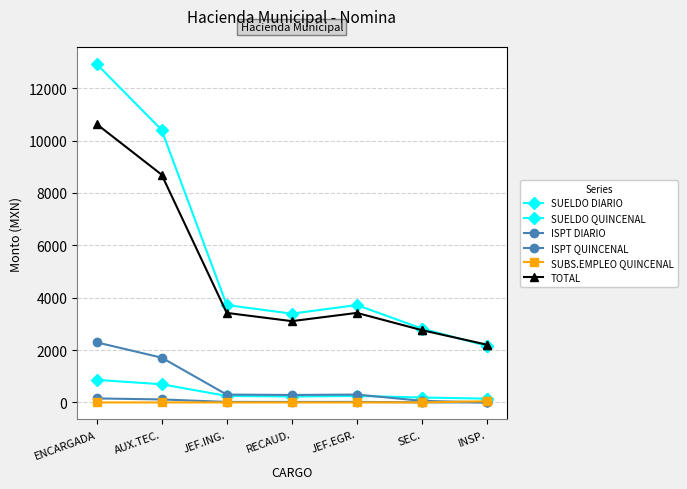

At which category does ISPT QUINCENAL reach its first local valley?

RECAUD.